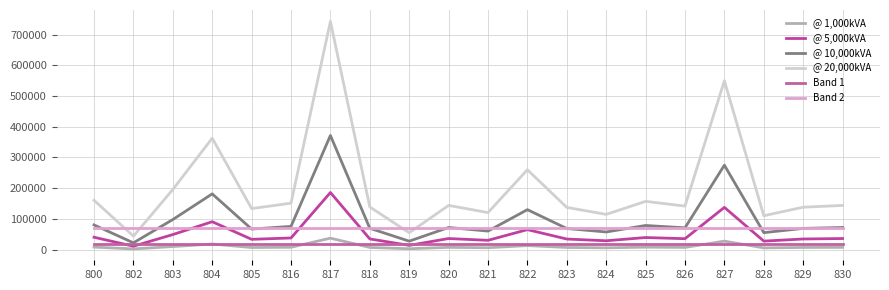

Reading right to left, transcribe all the data shown in this chart.

@ 1,000kVA: 830=7190.5	829=6898.5	828=5511.5	827=27484.5	826=7081.0	825=7847.5	824=5730.5	823=6862.0	822=12994.0	821=6022.5	820=7190.5	819=2737.5	818=6935.0	817=37157.0	816=7555.5	805=6679.5	804=18140.5	803=9782.0	802=2190.0	800=8030.0
@ 5,000kVA: 830=35952.5	829=34492.5	828=27557.5	827=137422.5	826=35405.0	825=39237.5	824=28652.5	823=34310.0	822=64970.0	821=30112.5	820=35952.5	819=13687.5	818=34675.0	817=185785.0	816=37777.5	805=33397.5	804=90702.5	803=48910.0	802=10950.0	800=40150.0
@ 10,000kVA: 830=71905.0	829=68985.0	828=55115.0	827=274845.0	826=70810.0	825=78475.0	824=57305.0	823=68620.0	822=129940.0	821=60225.0	820=71905.0	819=27375.0	818=69350.0	817=371570.0	816=75555.0	805=66795.0	804=181405.0	803=97820.0	802=21900.0	800=80300.0
@ 20,000kVA: 830=143810.0	829=137970.0	828=110230.0	827=549690.0	826=141620.0	825=156950.0	824=114610.0	823=137240.0	822=259880.0	821=120450.0	820=143810.0	819=54750.0	818=138700.0	817=743140.0	816=151110.0	805=133590.0	804=362810.0	803=195640.0	802=43800.0	800=160600.0
Band 1: 830=19705.5	829=19705.5	828=19705.5	827=19705.5	826=19705.5	825=19705.5	824=19705.5	823=19705.5	822=19705.5	821=19705.5	820=19705.5	819=19705.5	818=19705.5	817=19705.5	816=19705.5	805=19705.5	804=19705.5	803=19705.5	802=19705.5	800=19705.5
Band 2: 830=70451.2	829=70451.2	828=70451.2	827=70451.2	826=70451.2	825=70451.2	824=70451.2	823=70451.2	822=70451.2	821=70451.2	820=70451.2	819=70451.2	818=70451.2	817=70451.2	816=70451.2	805=70451.2	804=70451.2	803=70451.2	802=70451.2	800=70451.2